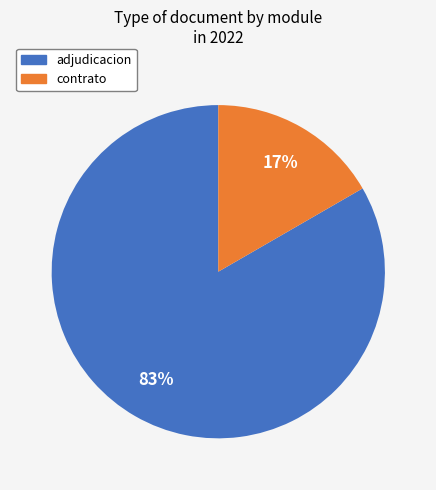

Is there any slice that represents more than half of the pie?

Yes